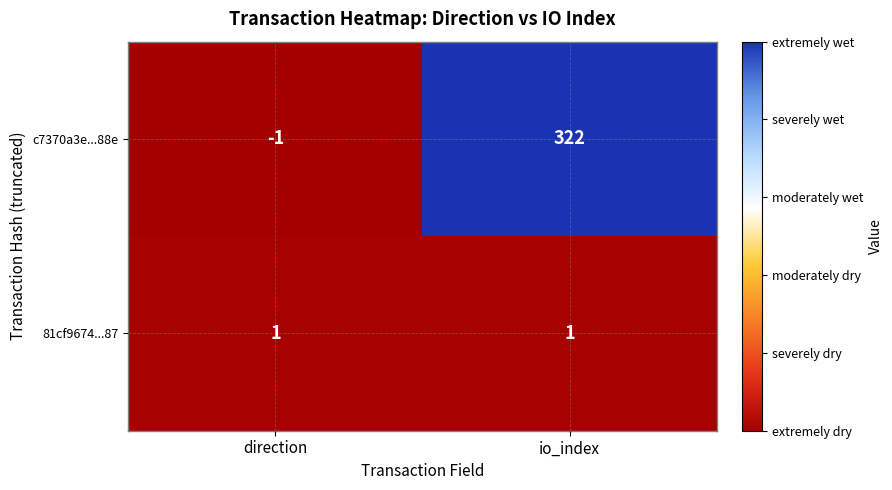

Reading left to right, list all the values displayed in this chart.

c7370a3e...88e: direction=-1	io_index=322
81cf9674...87: direction=1	io_index=1